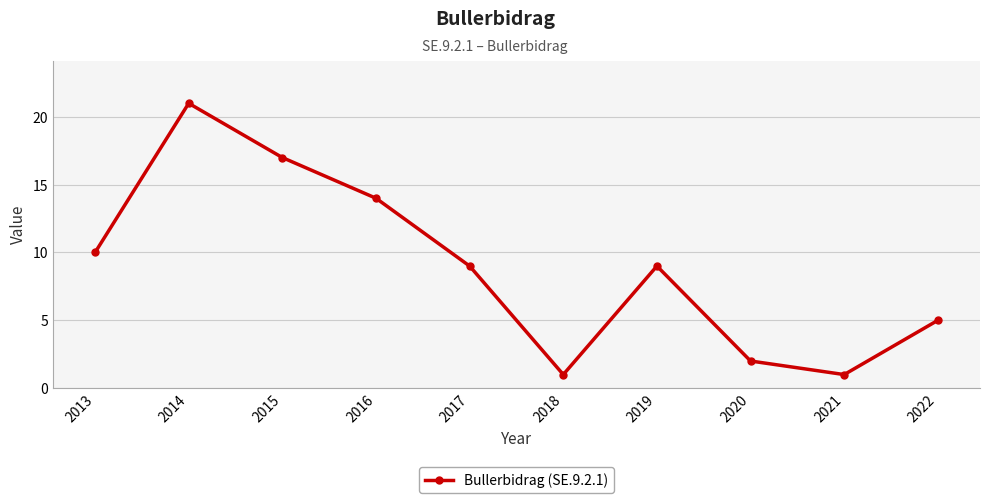

How many lines are shown in the chart?

1